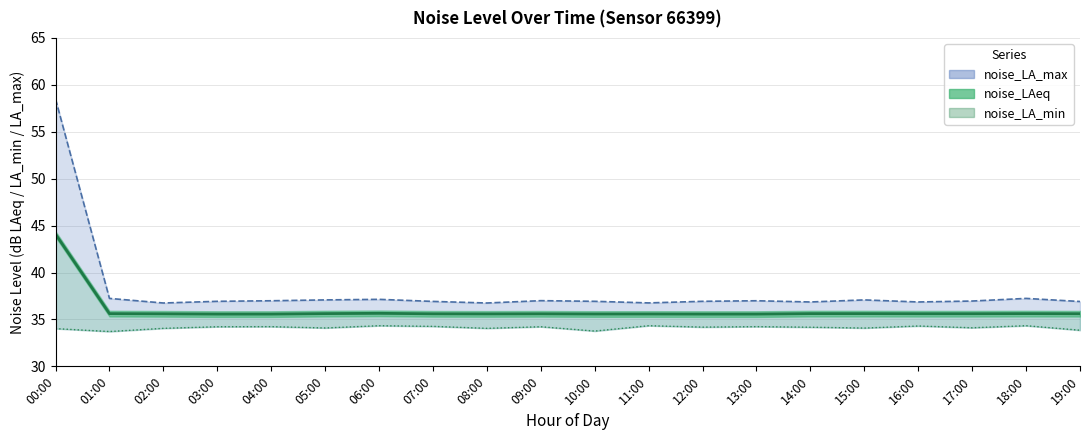

Reading right to left, what are all the values shown in this chart?

noise_LA_max: 19:00=36.9	18:00=37.2	17:00=37.0	16:00=36.9	15:00=37.1	14:00=36.9	13:00=37.0	12:00=36.9	11:00=36.8	10:00=36.9	09:00=37.0	08:00=36.8	07:00=36.9	06:00=37.1	05:00=37.1	04:00=37.0	03:00=36.9	02:00=36.8	01:00=37.2	00:00=58.5
noise_LAeq: 19:00=35.6	18:00=35.6	17:00=35.6	16:00=35.6	15:00=35.6	14:00=35.6	13:00=35.6	12:00=35.6	11:00=35.6	10:00=35.6	09:00=35.6	08:00=35.6	07:00=35.6	06:00=35.6	05:00=35.6	04:00=35.6	03:00=35.6	02:00=35.6	01:00=35.6	00:00=44.1
noise_LA_min: 19:00=33.9	18:00=34.3	17:00=34.1	16:00=34.3	15:00=34.1	14:00=34.2	13:00=34.2	12:00=34.2	11:00=34.3	10:00=33.8	09:00=34.2	08:00=34.0	07:00=34.3	06:00=34.3	05:00=34.1	04:00=34.2	03:00=34.2	02:00=34.0	01:00=33.7	00:00=34.0